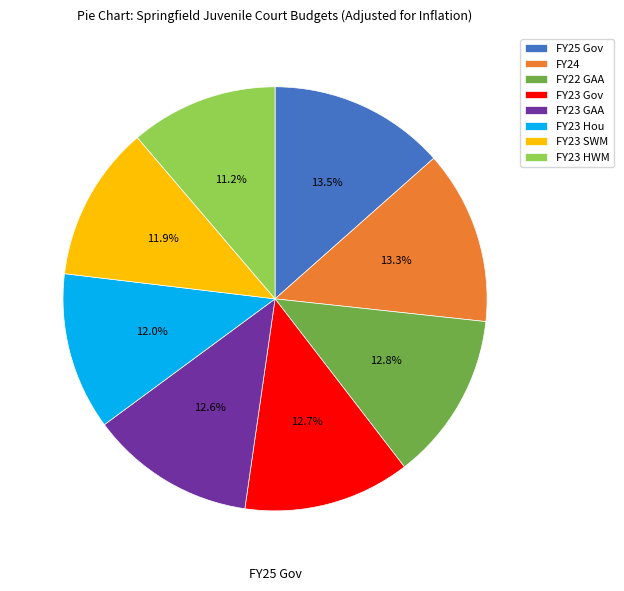

Which category has the smallest portion of the pie?

FY23 HWM